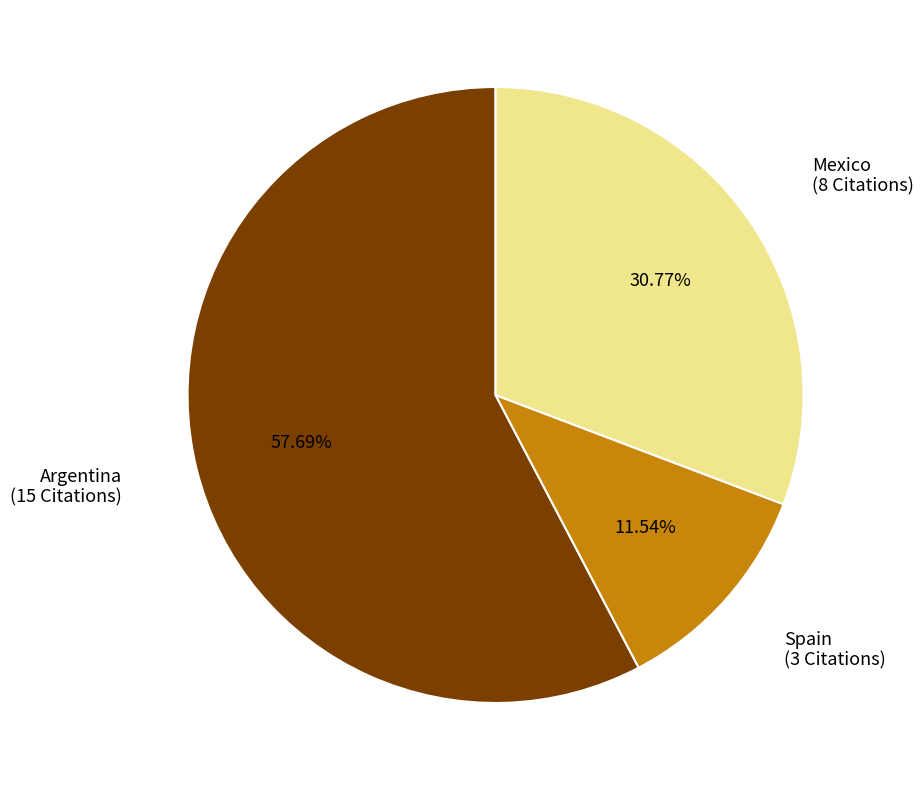

To the nearest percent, what is the difference between the largest and smallest slice percentages?

46%